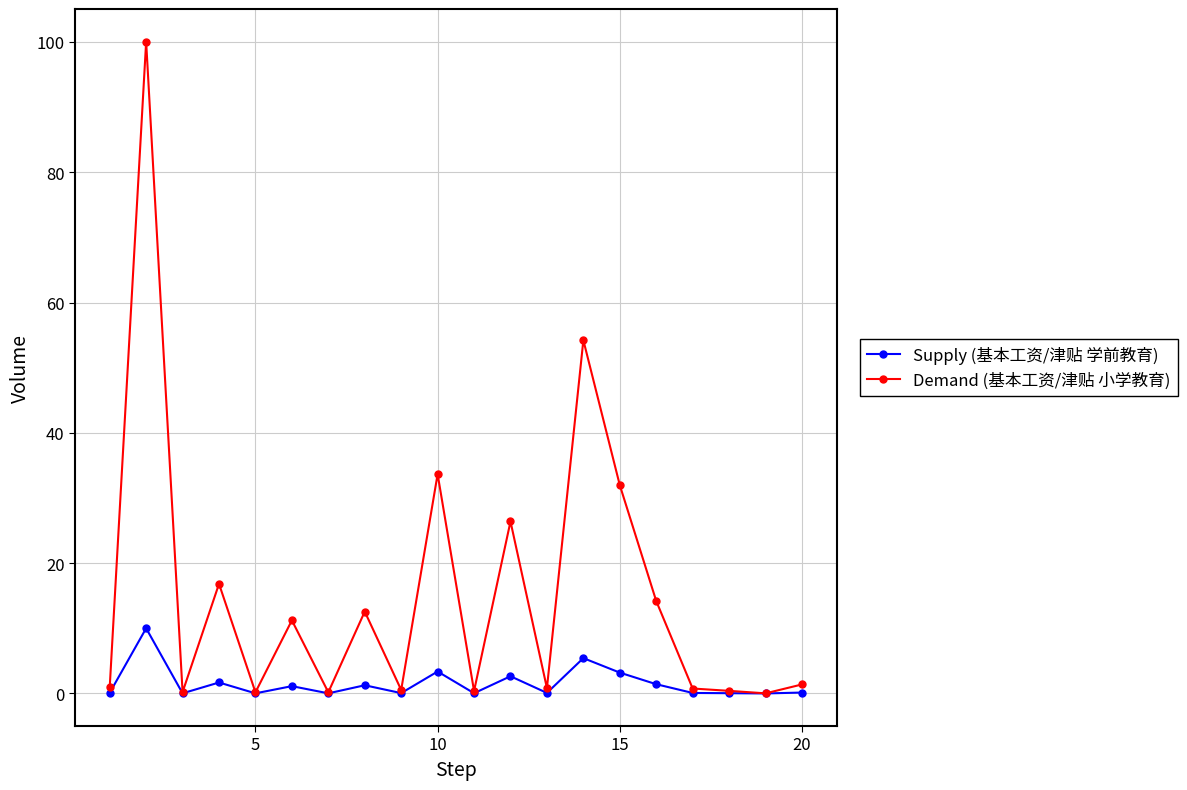

At how many categories does at least one series exceed 24?

5